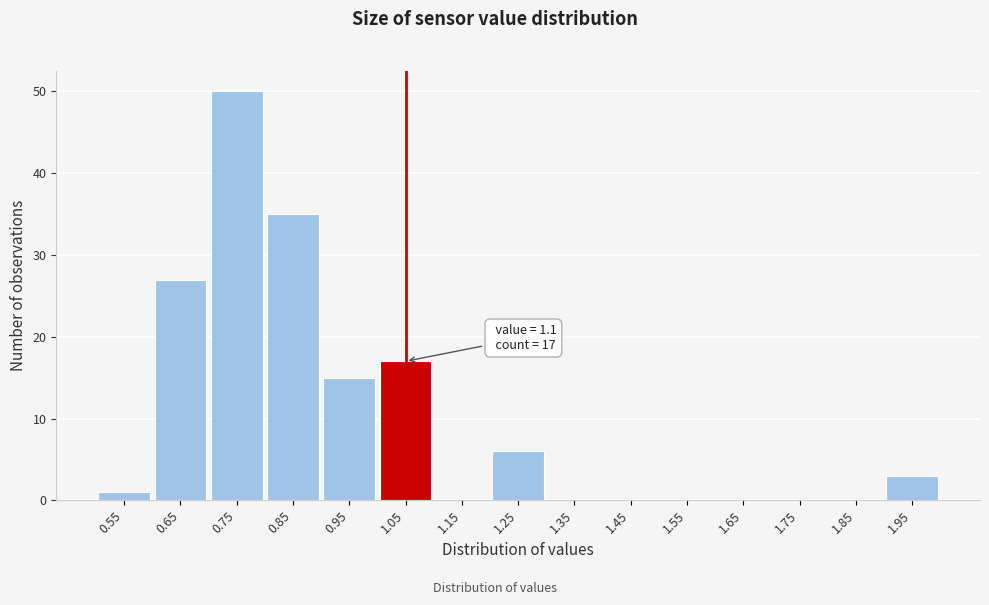

What is the change in value from 0.95 to 1.05?

+2